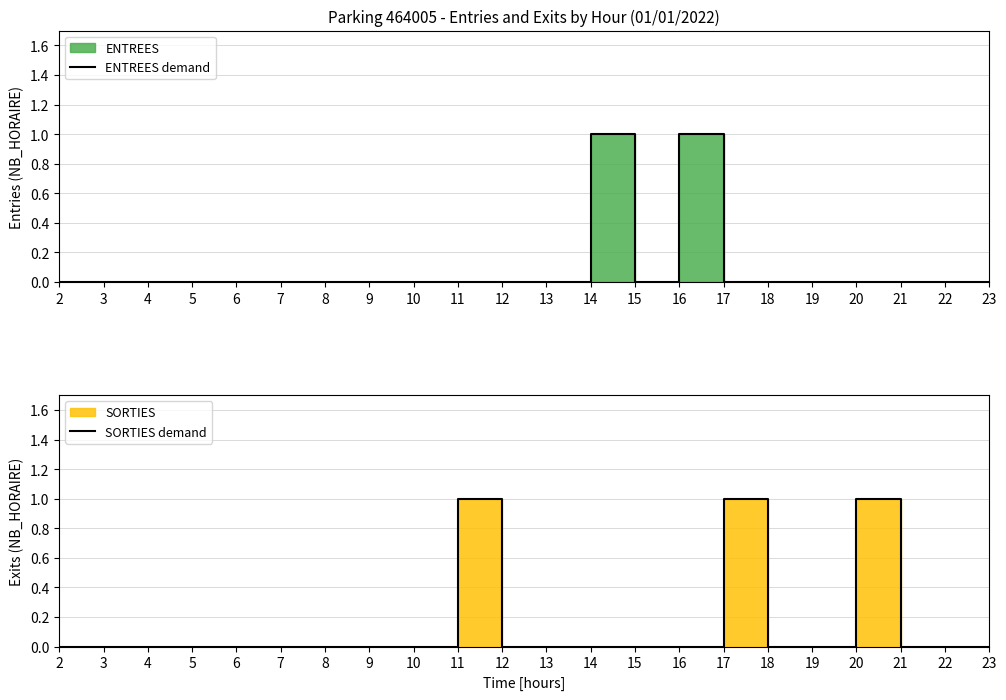

Which series changed the most between 3 and 19?

ENTREES demand